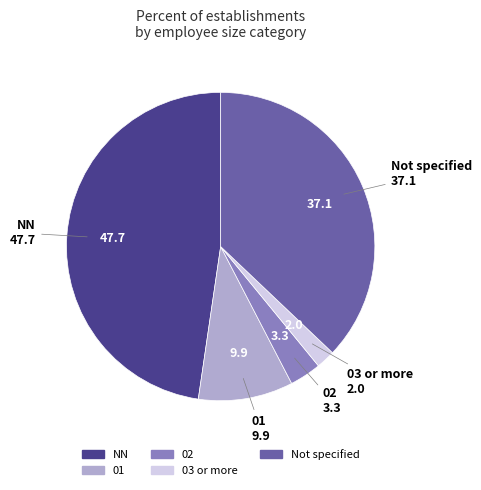

How many slices are in this pie chart?

5